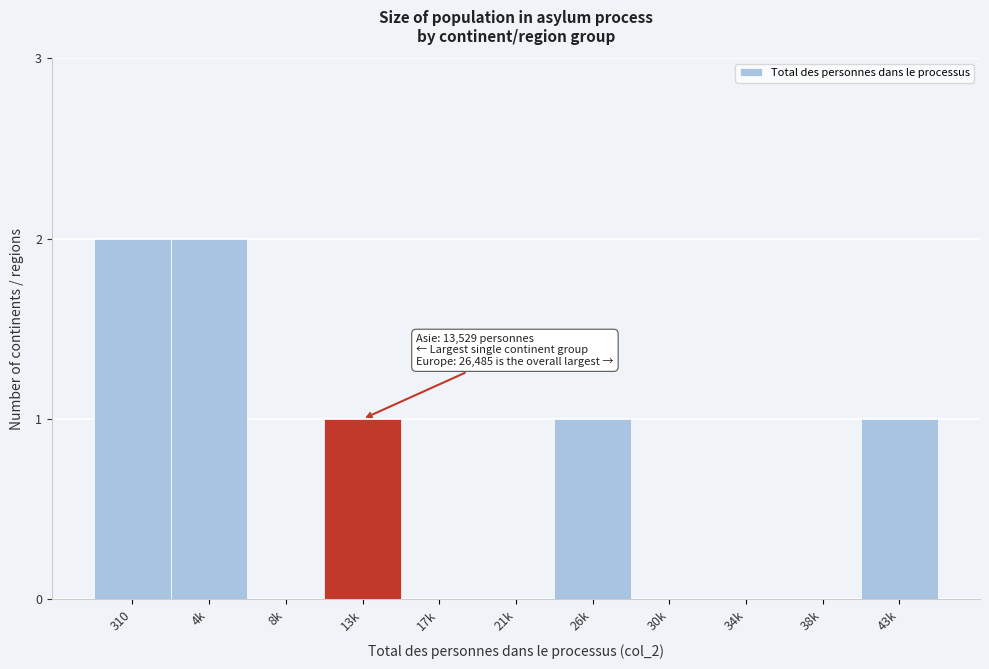

Reading right to left, extract all data points from this chart.

43k=1	38k=0	34k=0	30k=0	26k=1	21k=0	17k=0	13k=1	8k=0	4k=2	310=2